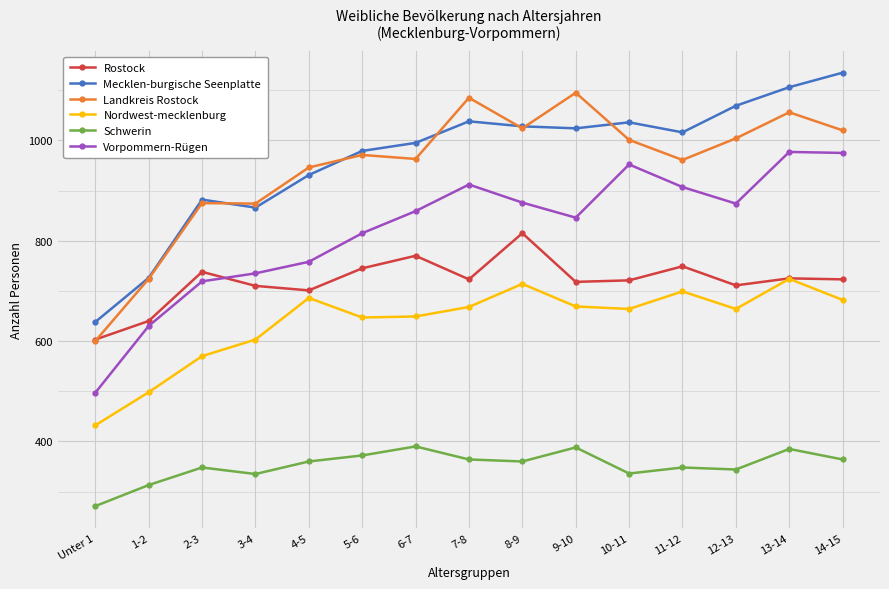

What is the total value across all series at 10-11?

4710